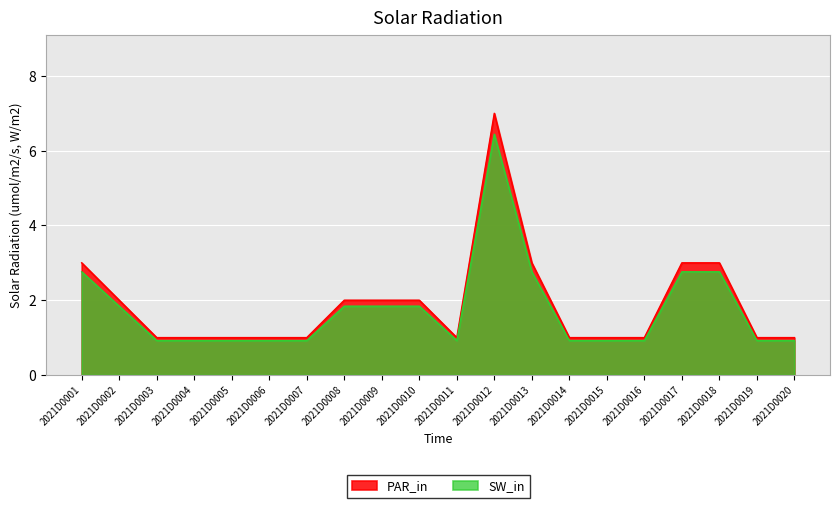

True or false: SW_in and PAR_in intersect in this chart.

False